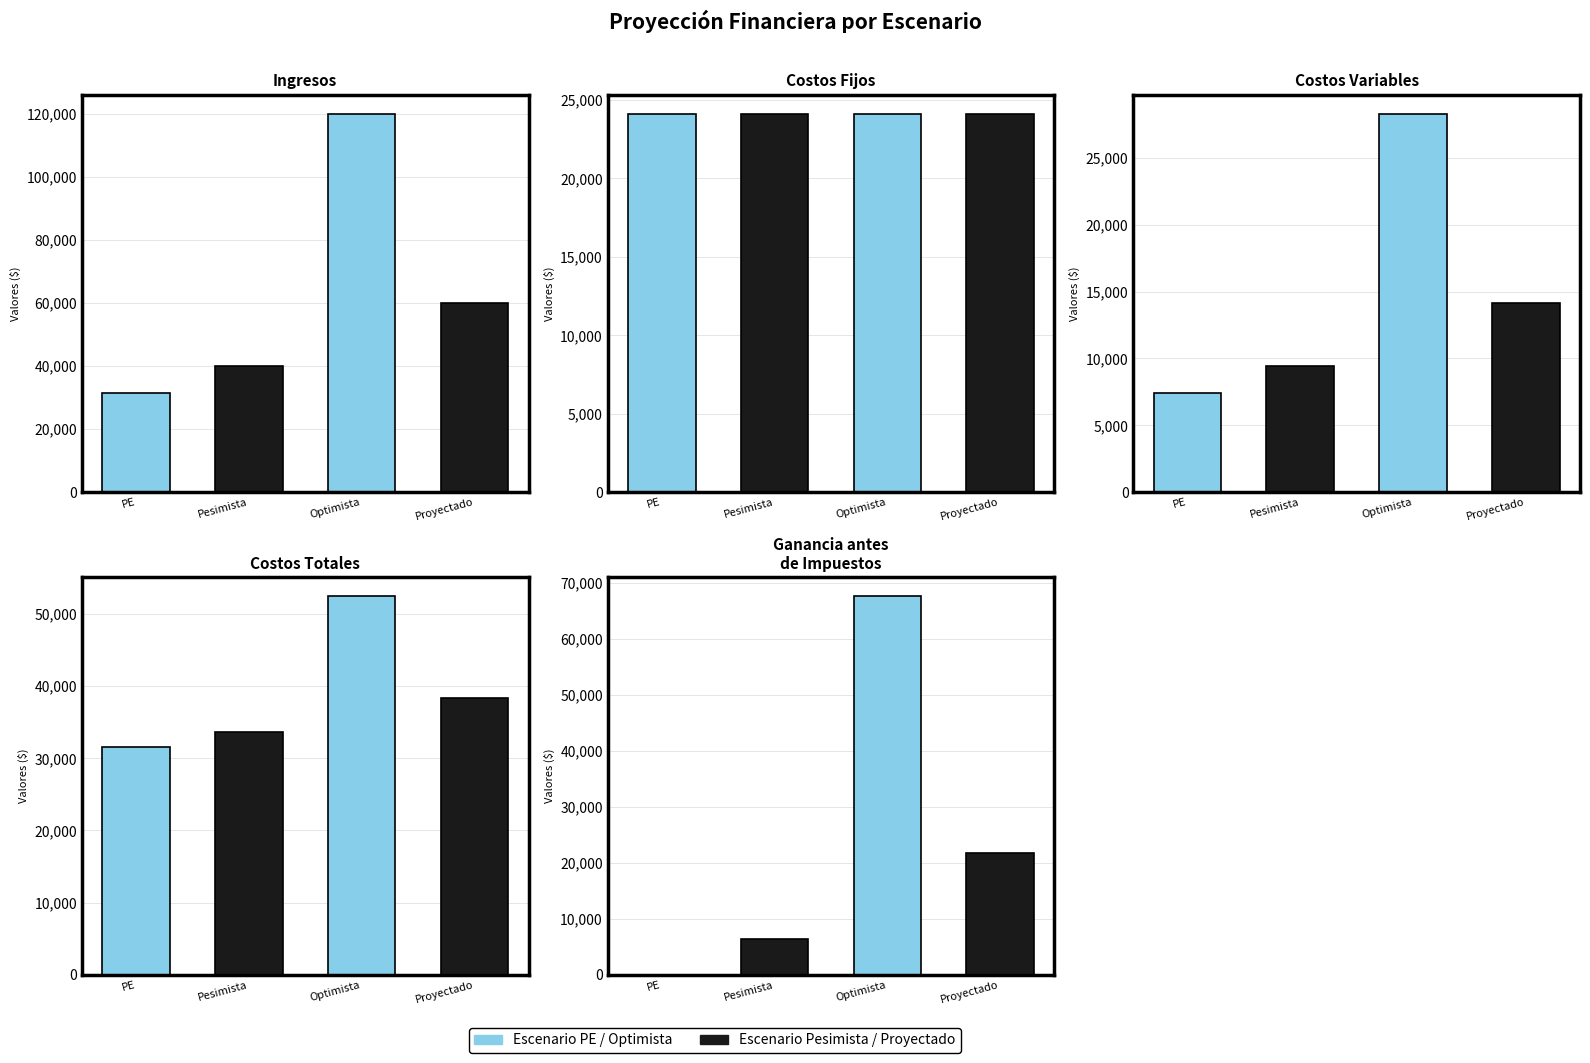

What position from the right is Optimista?

2